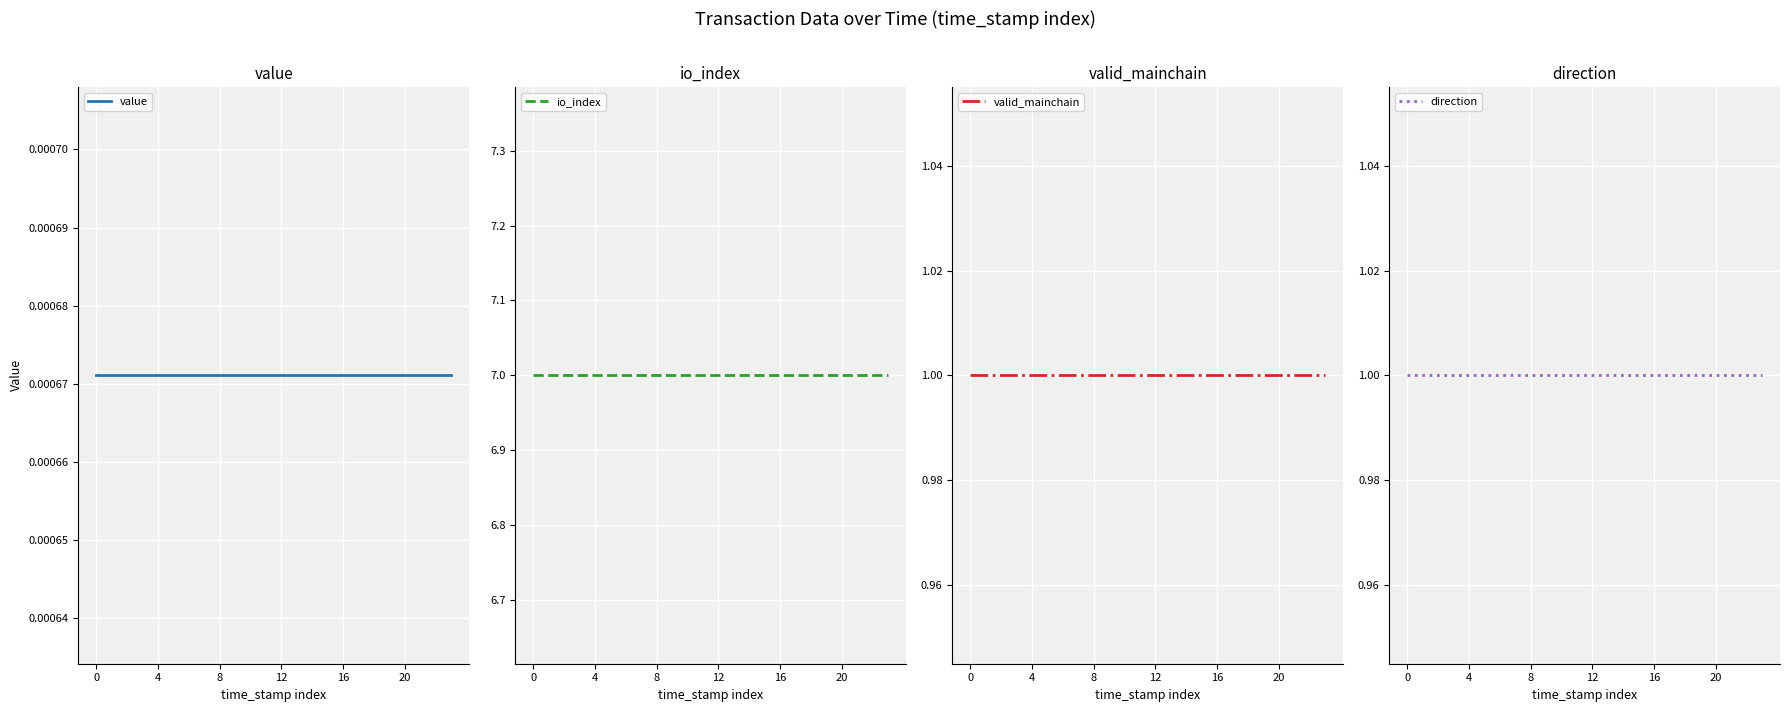

Does the chart display data point markers on the line(s)?

No